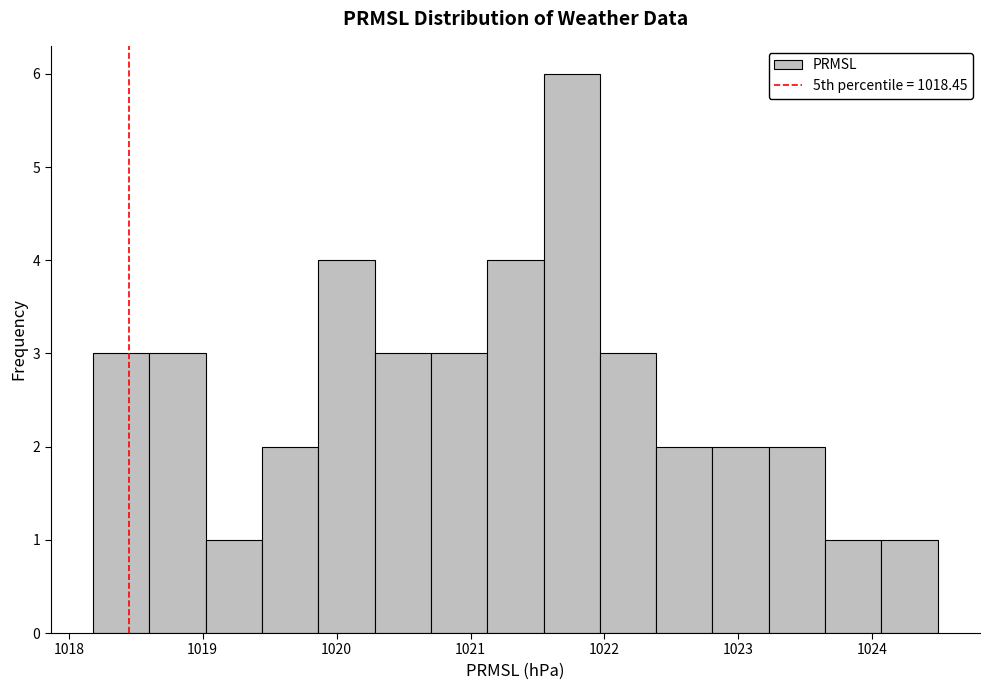

Which range on the x-axis has the tallest bar?

1021.5 to 1022.0